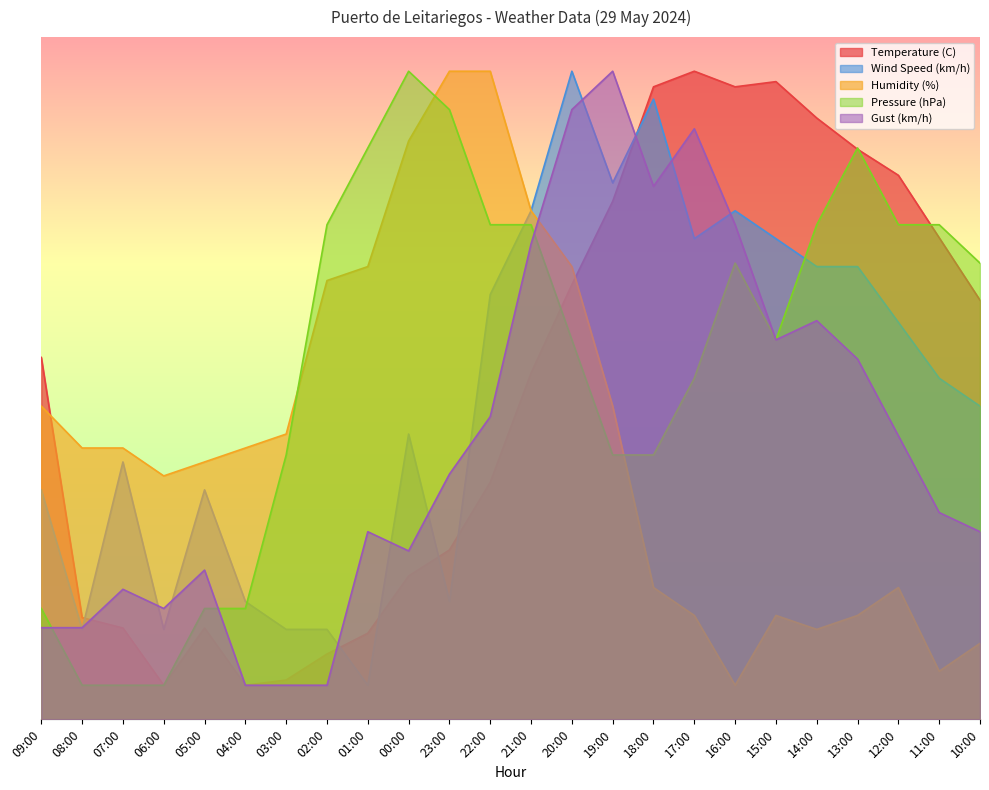

How many lines are shown in the chart?

5